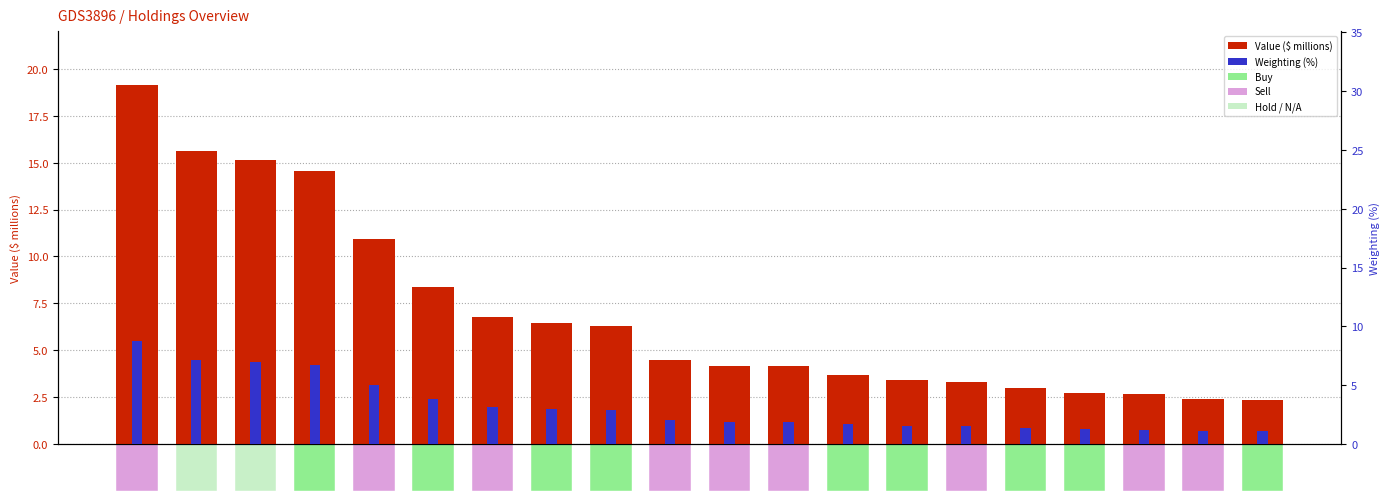

How many data points in Weighting (%) are above 2?

10